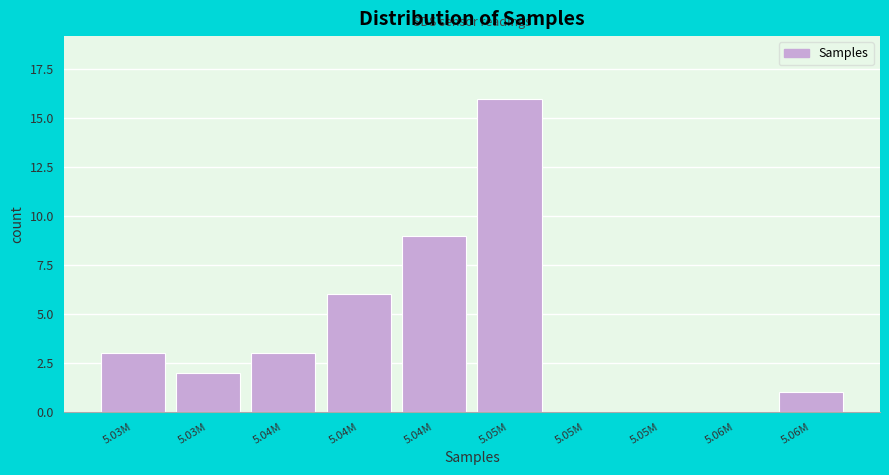

Are the bars horizontal?

No